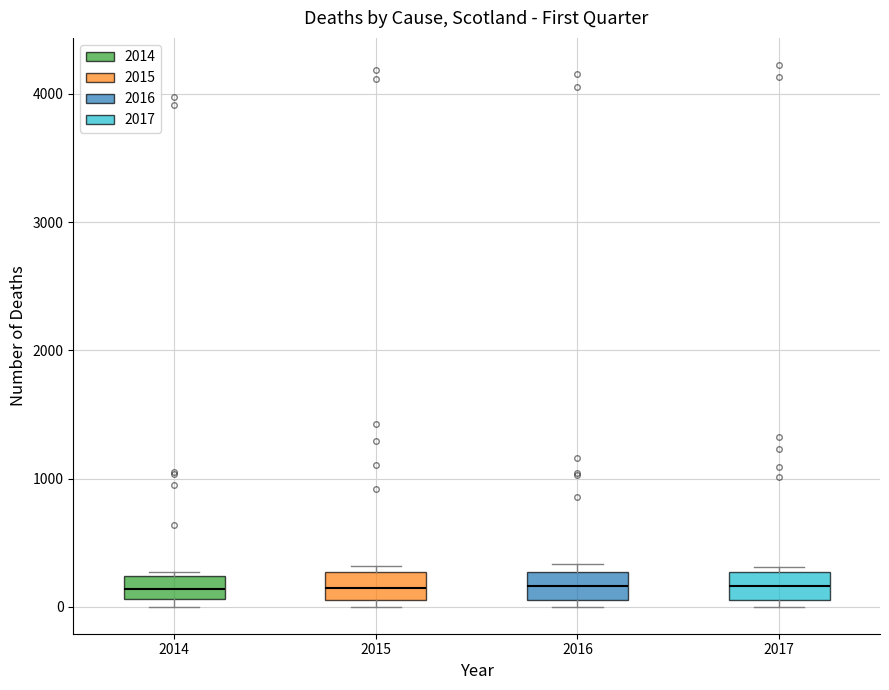

Where does the median line of the box at x = 2017 sit on the y-axis? The values are not printed on the chart, so give them approximately, as read against the axis.

200